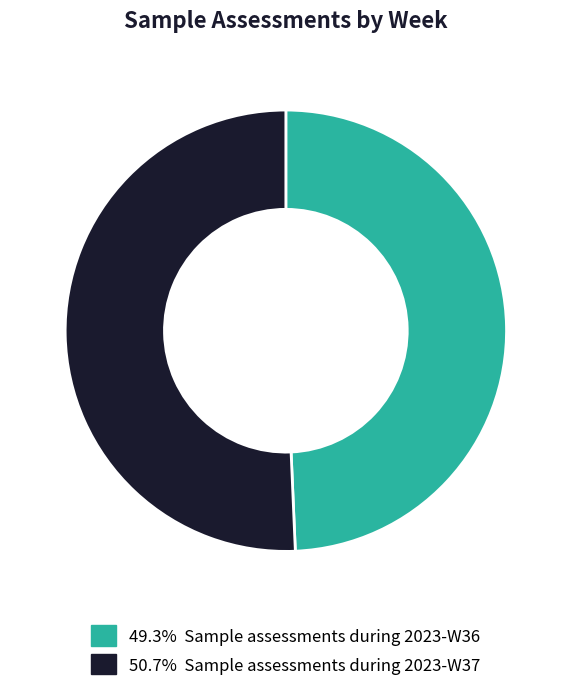

Count the number of slices in the pie.

2